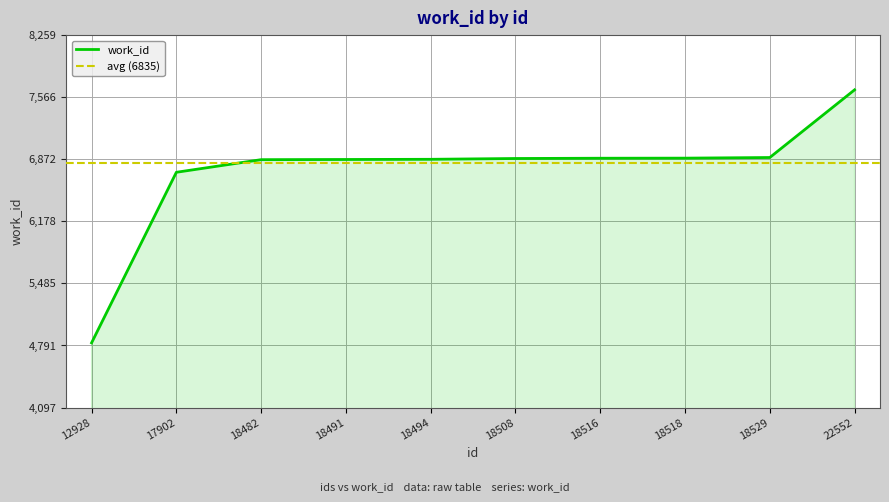

What is the average value?

6735